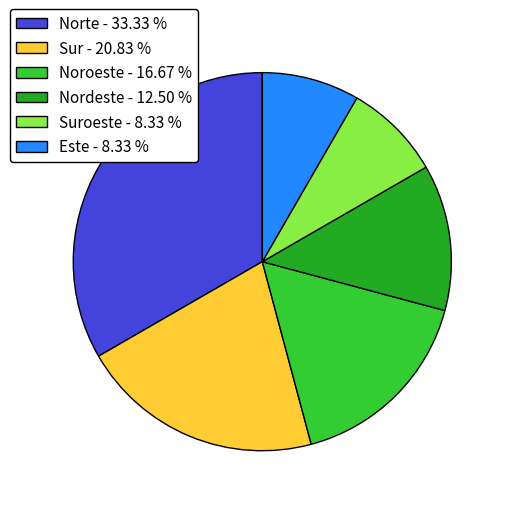

Between Norte - 33.33 % and Suroeste - 8.33 %, which is larger?

Norte - 33.33 %